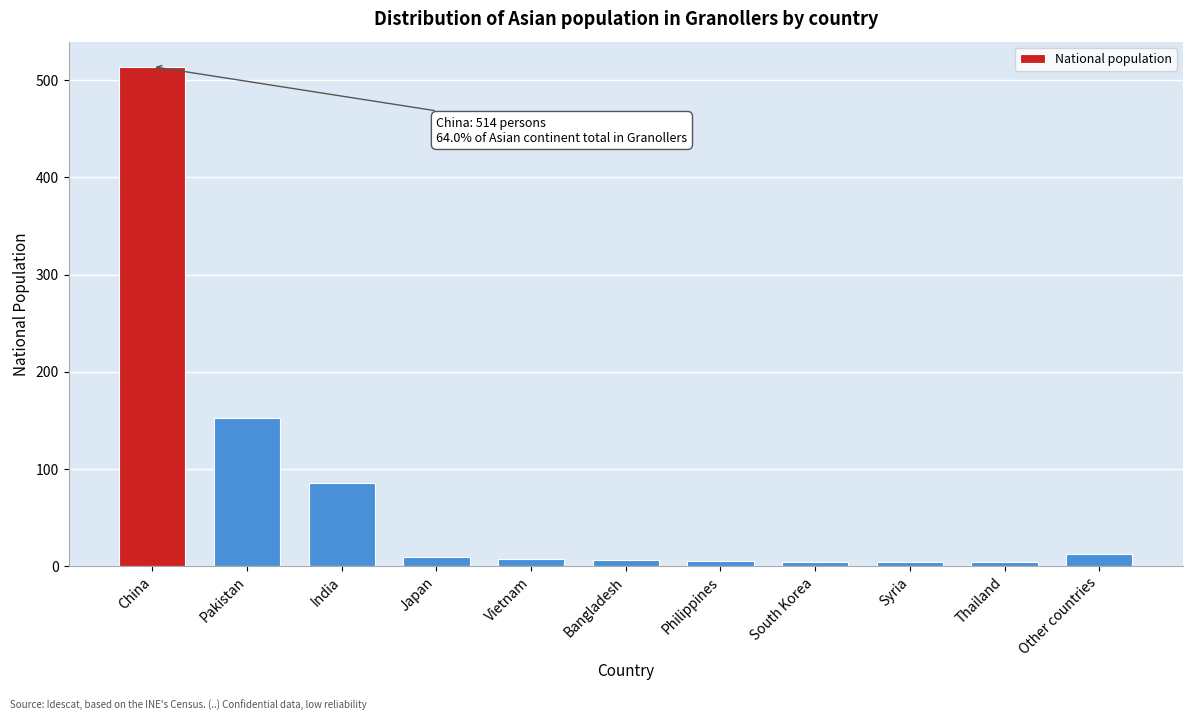

What is the maximum value shown in the chart?

514